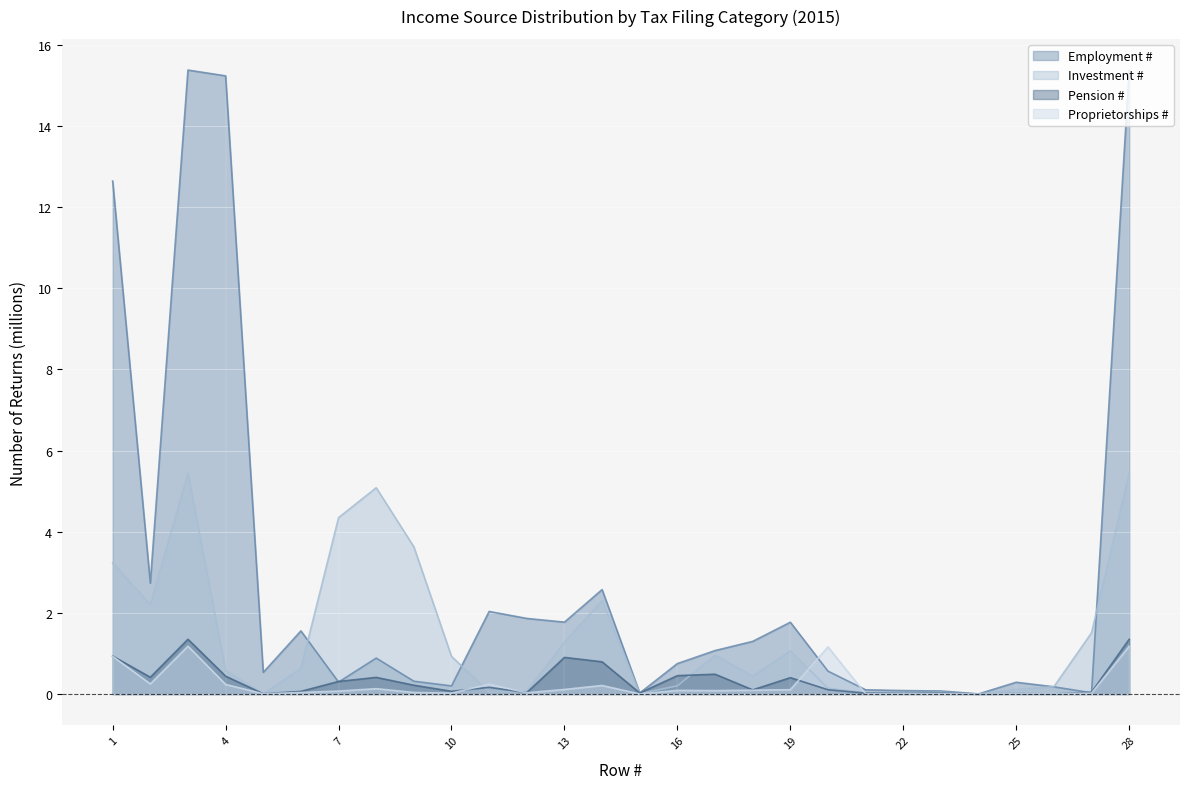

What are all the series names shown in the legend?

Employment #, Investment #, Pension #, Proprietorships #